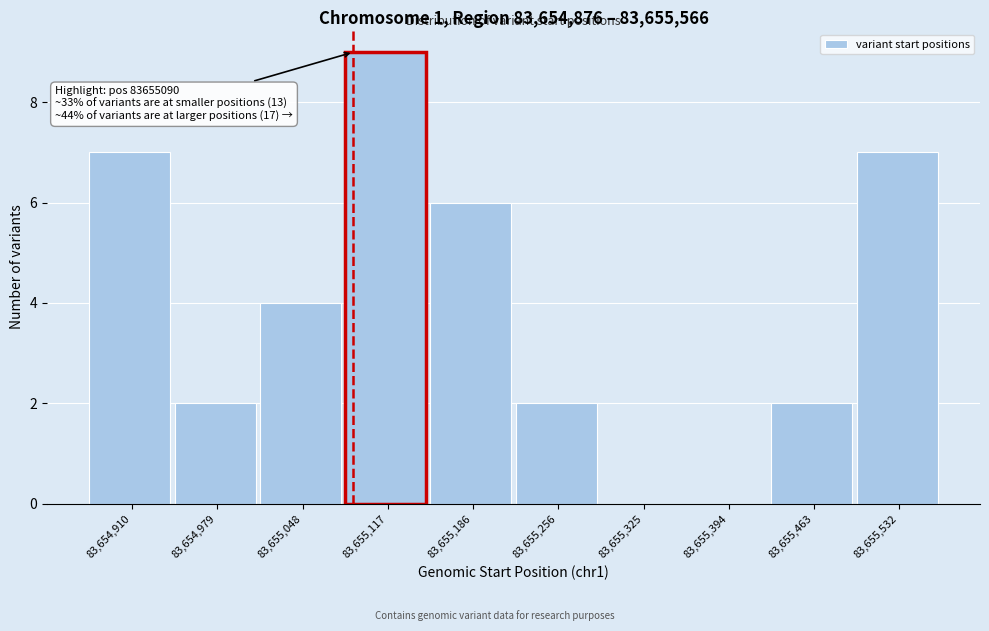

Over which range of the x-axis is the bar tallest?

83655080 to 83655150